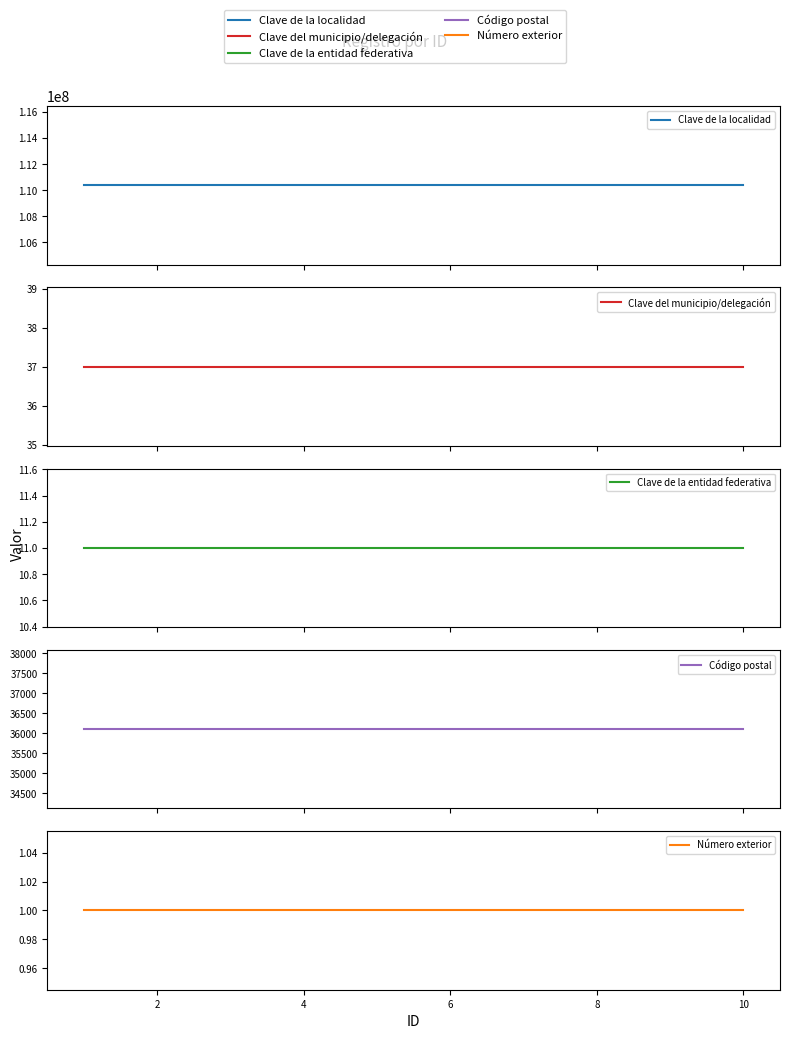

What is the minimum value for Clave de la localidad?

110370001